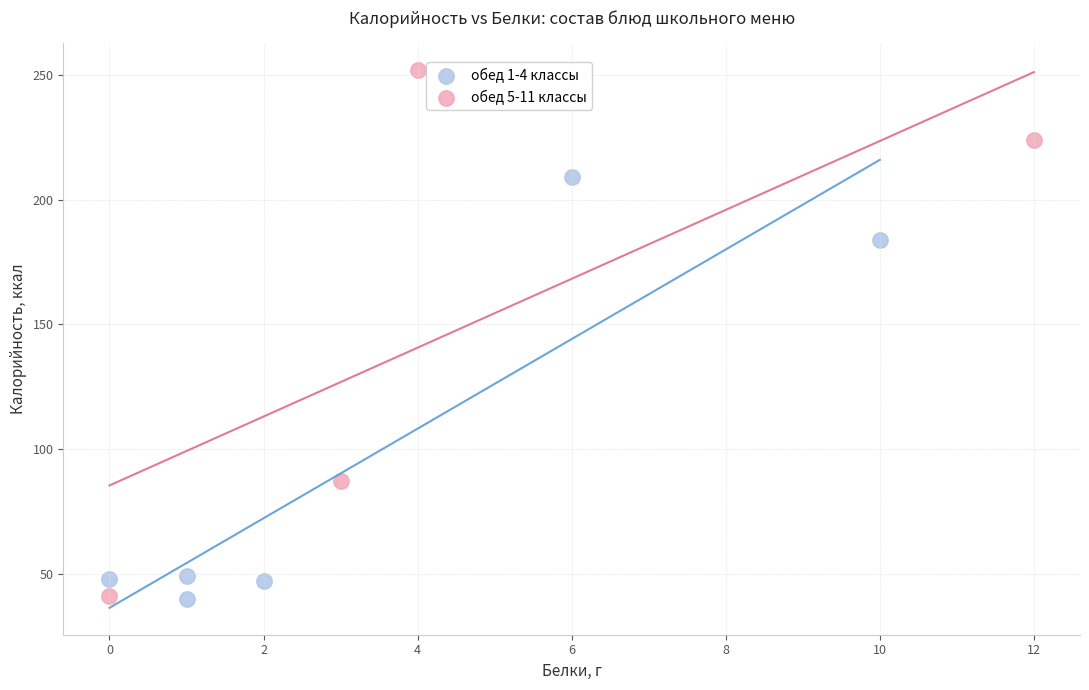

Which series contains the highest Y value?

обед 5-11 классы